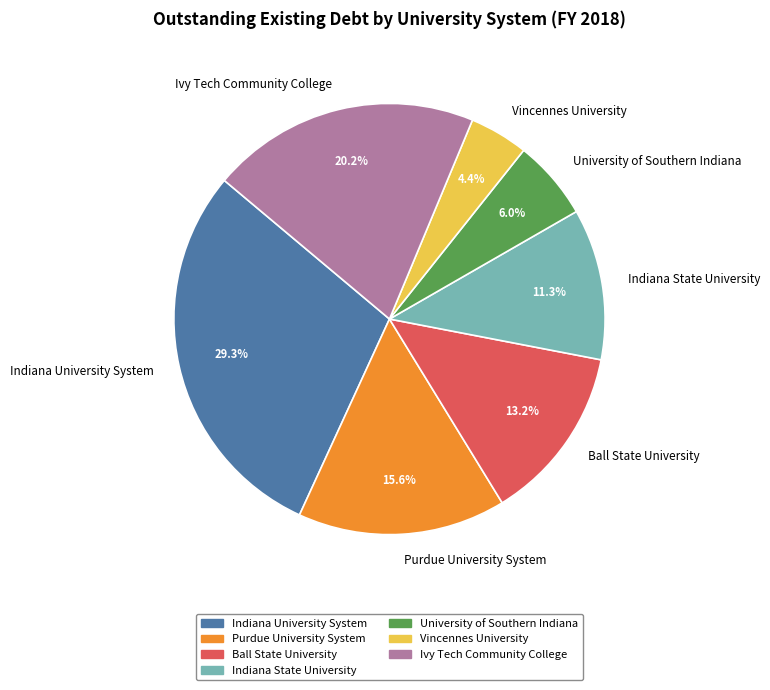

Combined, do Ball State University and University of Southern Indiana account for over 50%?

No